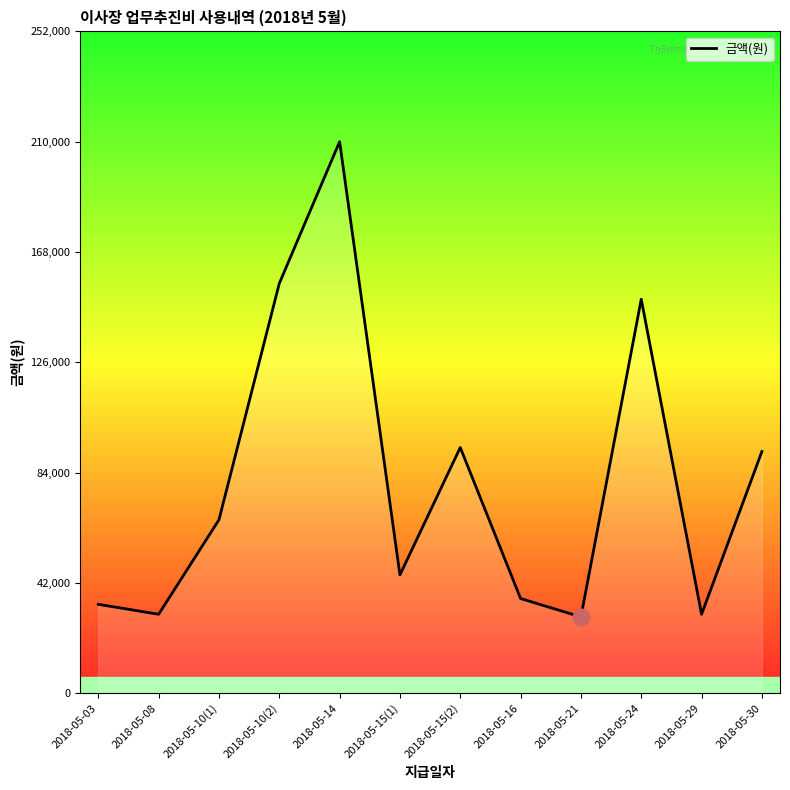

What is the smallest value displayed?

29000